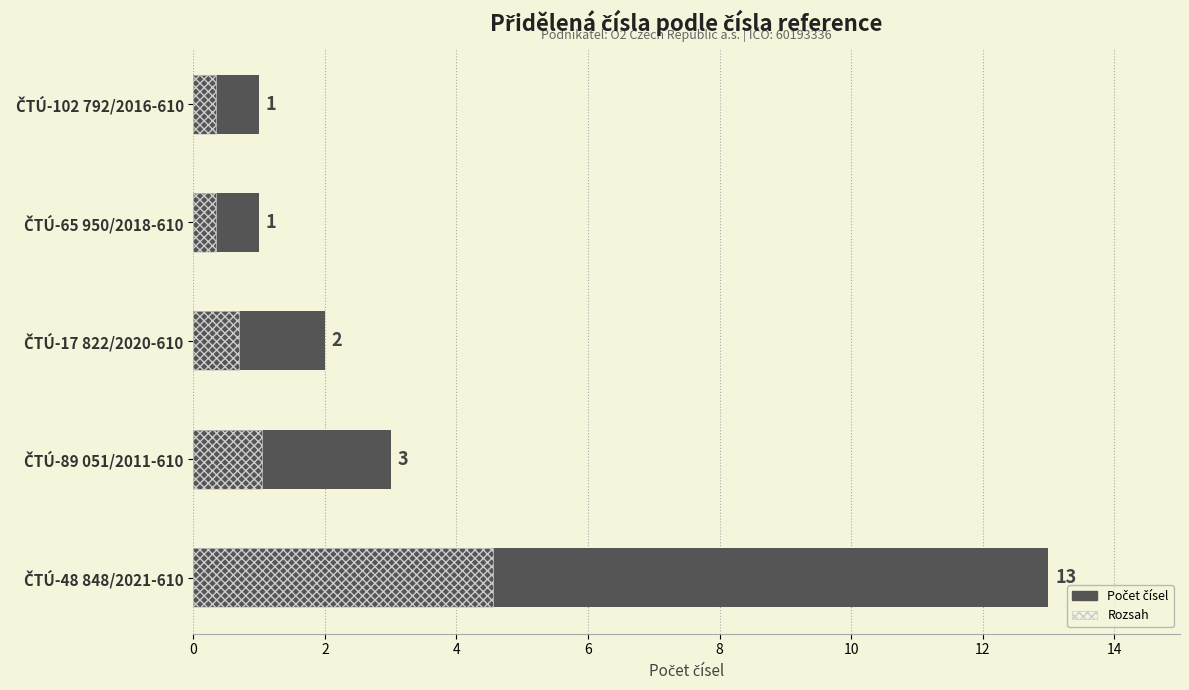

What is the average value of the Rozsah series?

1.4